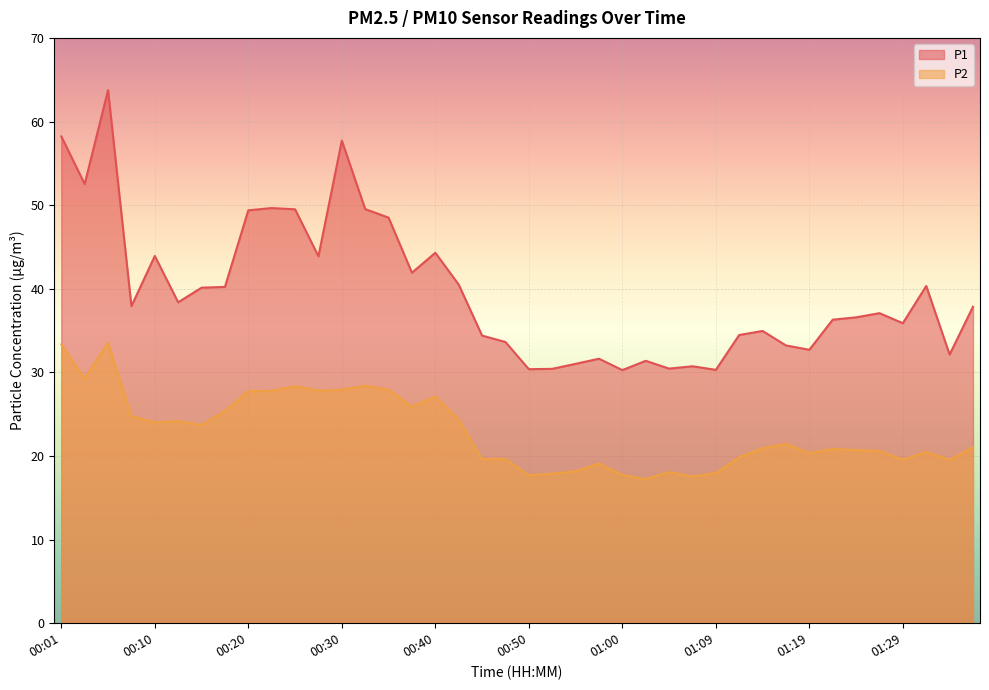

What is the label of the 19th point from the right?

00:52